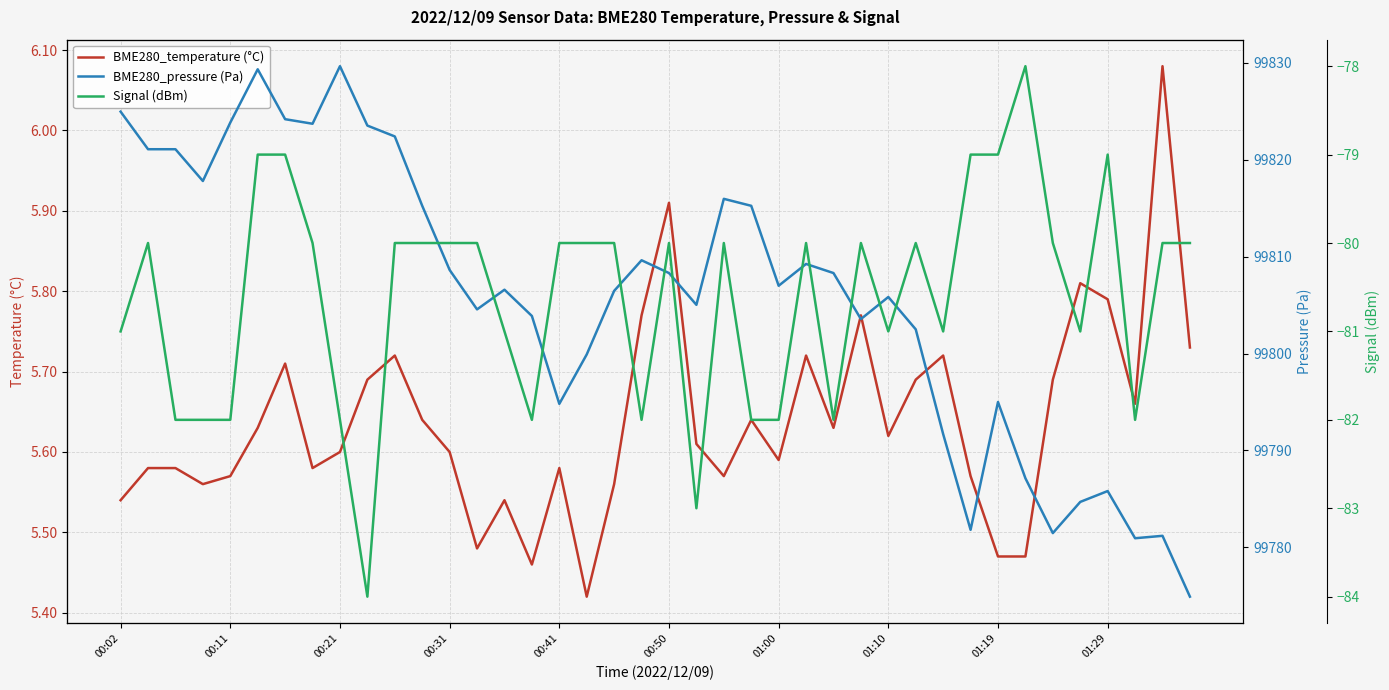

At how many categories does at least one series exceed 81401?

40